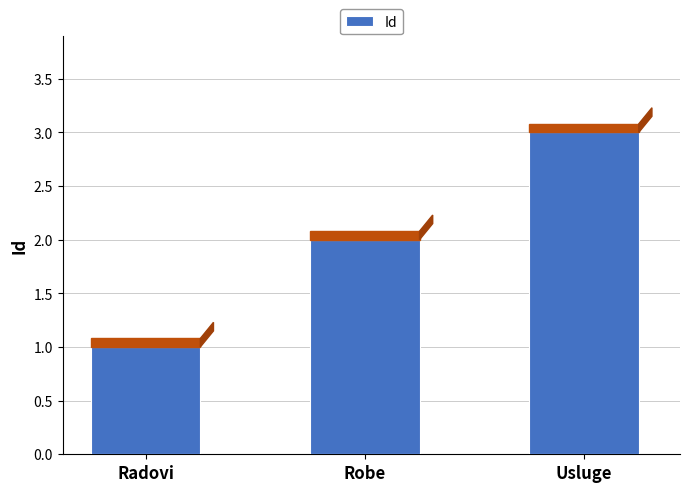

What is the minimum value shown in the chart?

1